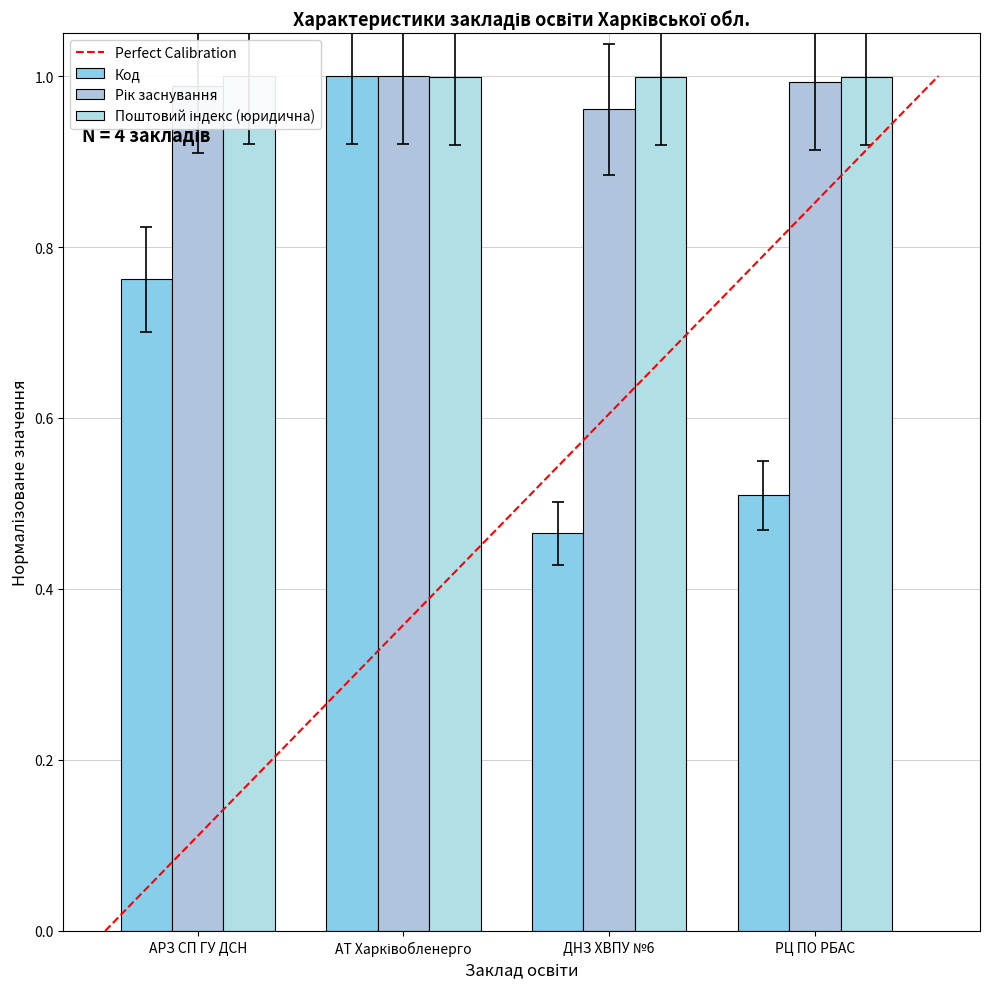

Between АРЗ СП ГУ ДСН and РЦ ПО РБАС, which series saw the biggest shift?

Код